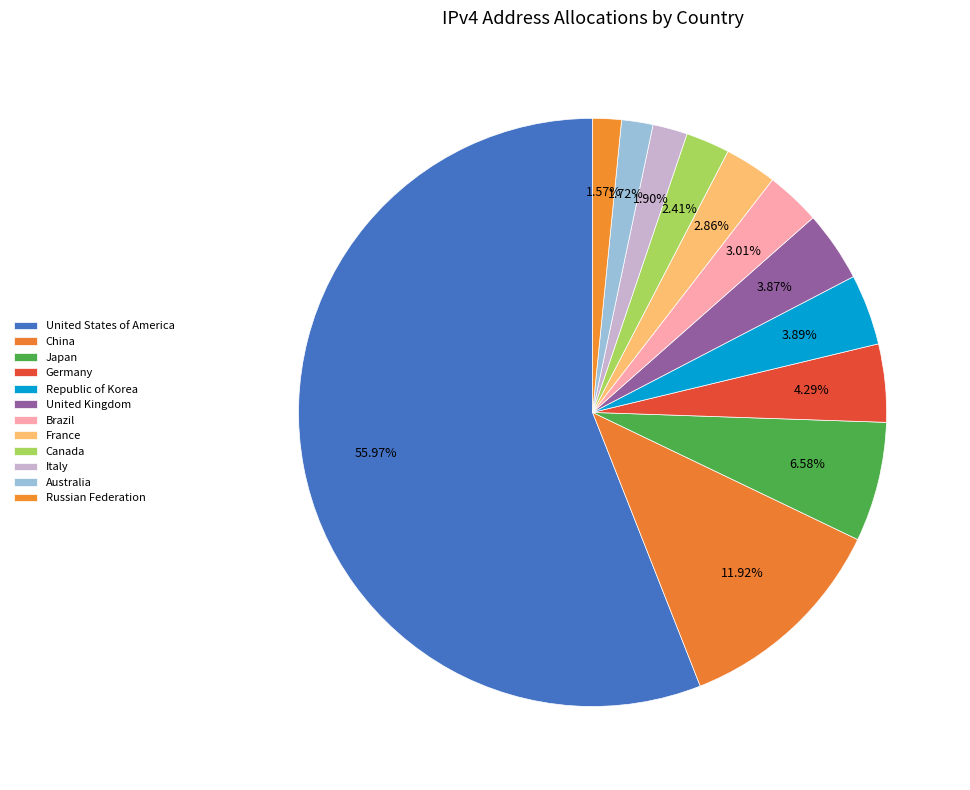

Which slice is the largest?

United States of America